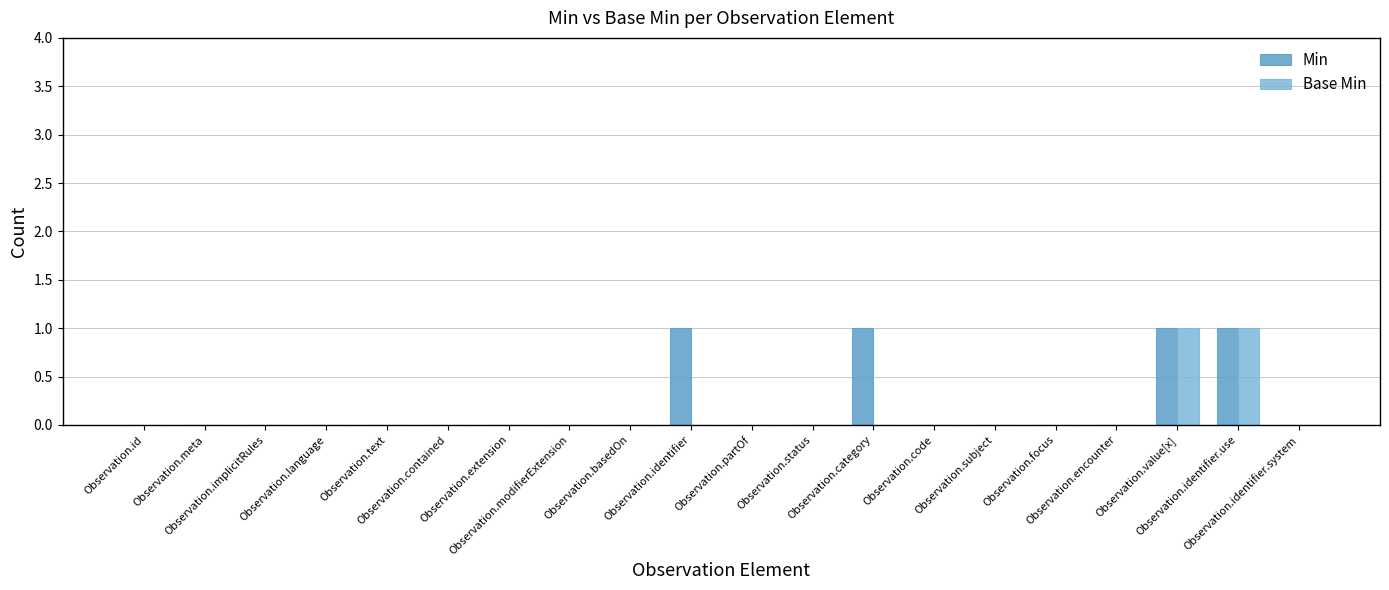

How many data points does each series have?

20